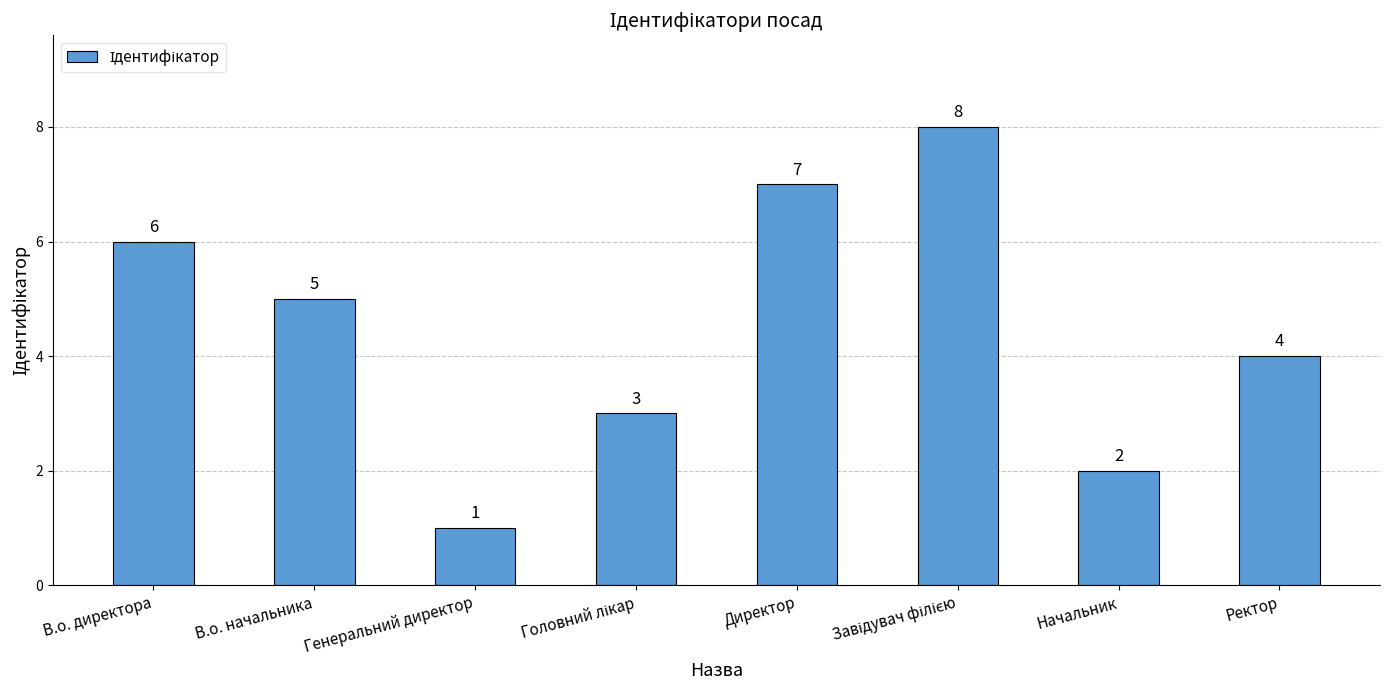

True or false: the data shows 7 at Директор.

True